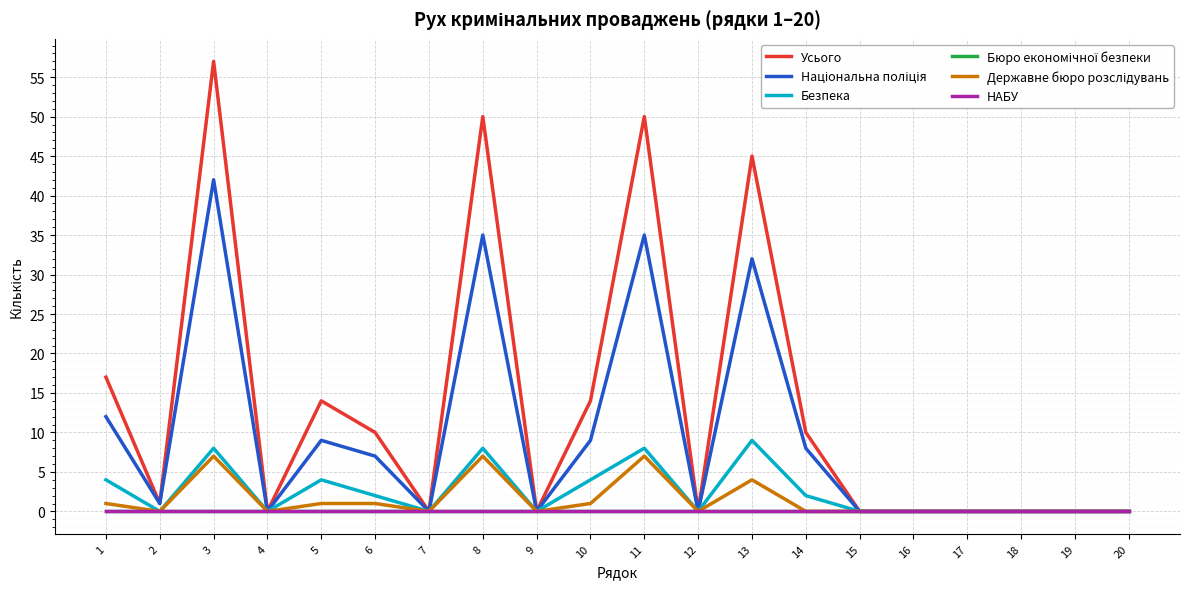

True or false: Бюро економічної безпеки and Усього cross at least once.

False